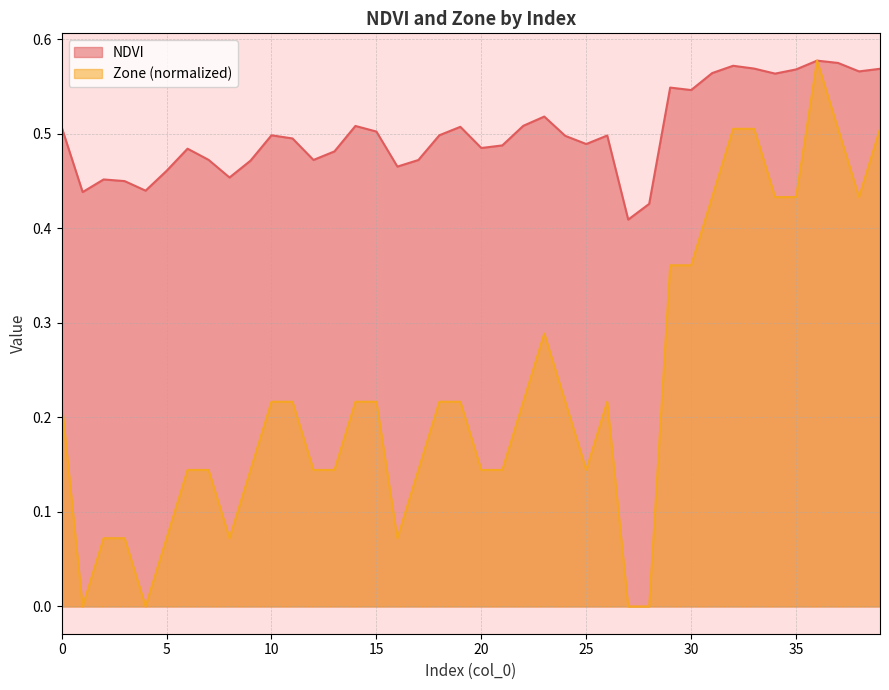

How many lines are shown in the chart?

2